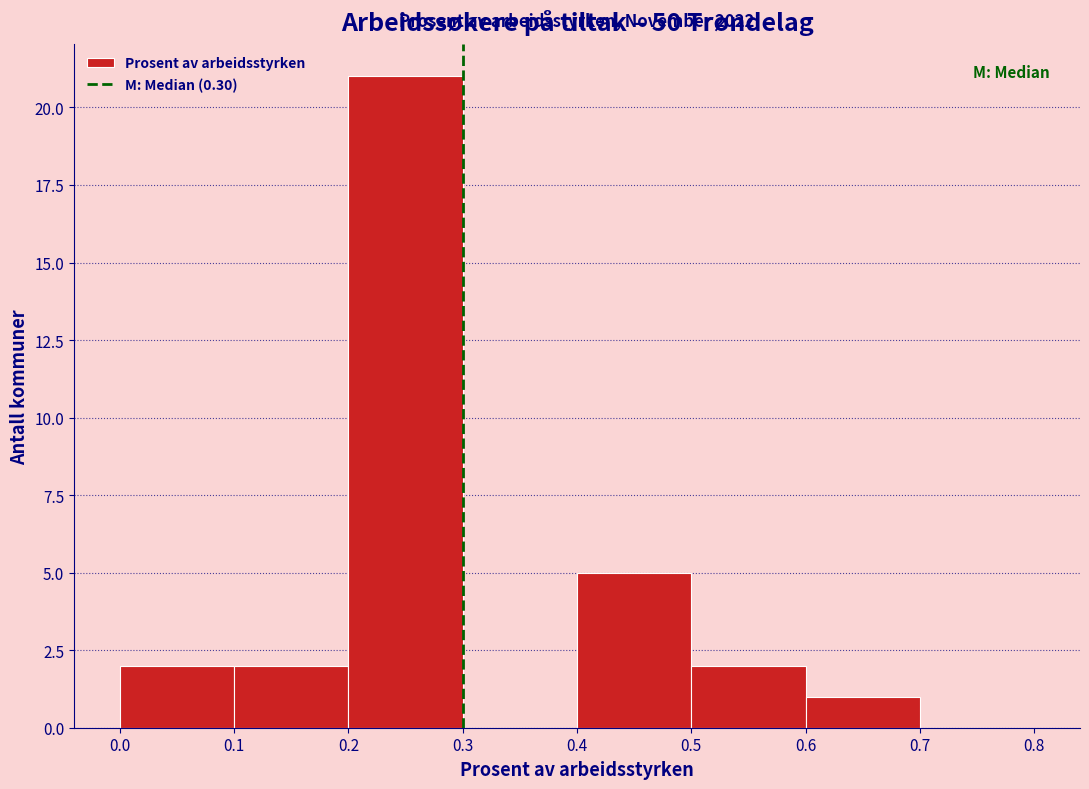

Which range on the x-axis has the tallest bar?

0.2 to 0.3